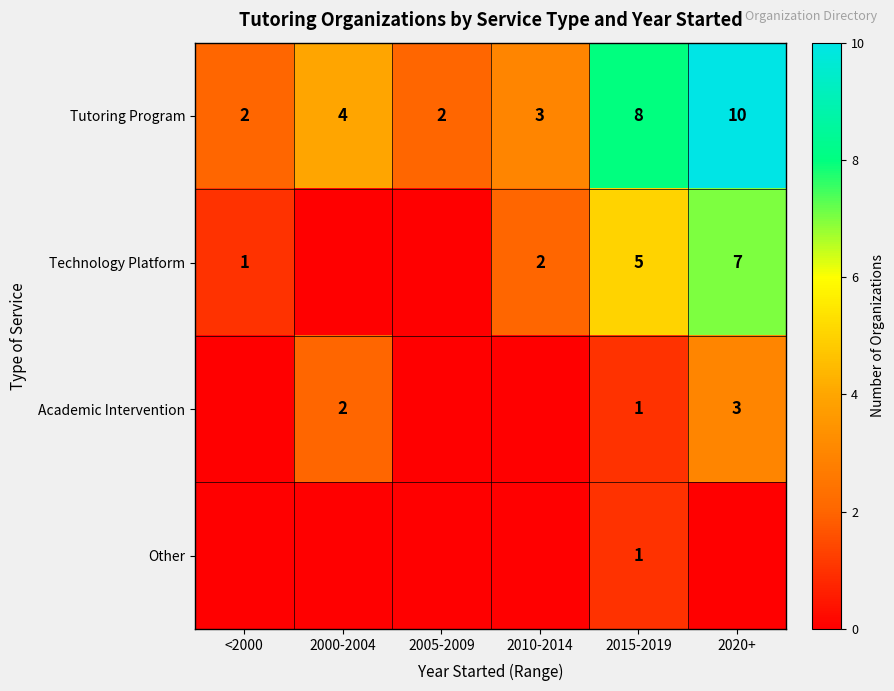

What is the sum of the Tutoring Program values at 2015-2019 and 2020+?

18